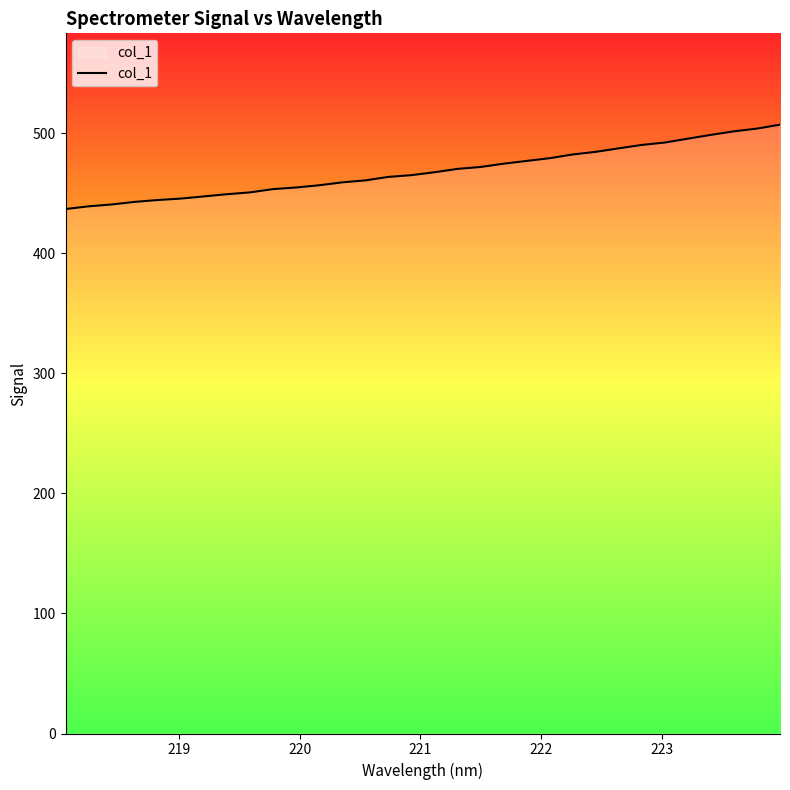

What is the greatest value displayed?

507.2